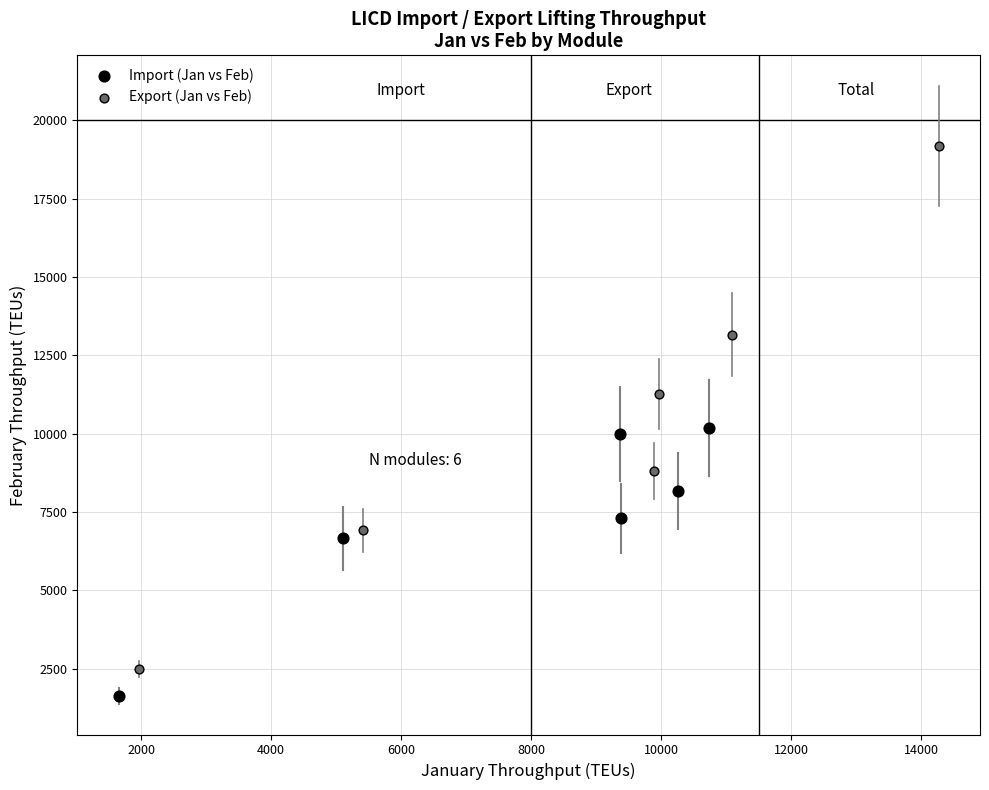

Which series has the largest Y range (max minus min)?

Export (Jan vs Feb)